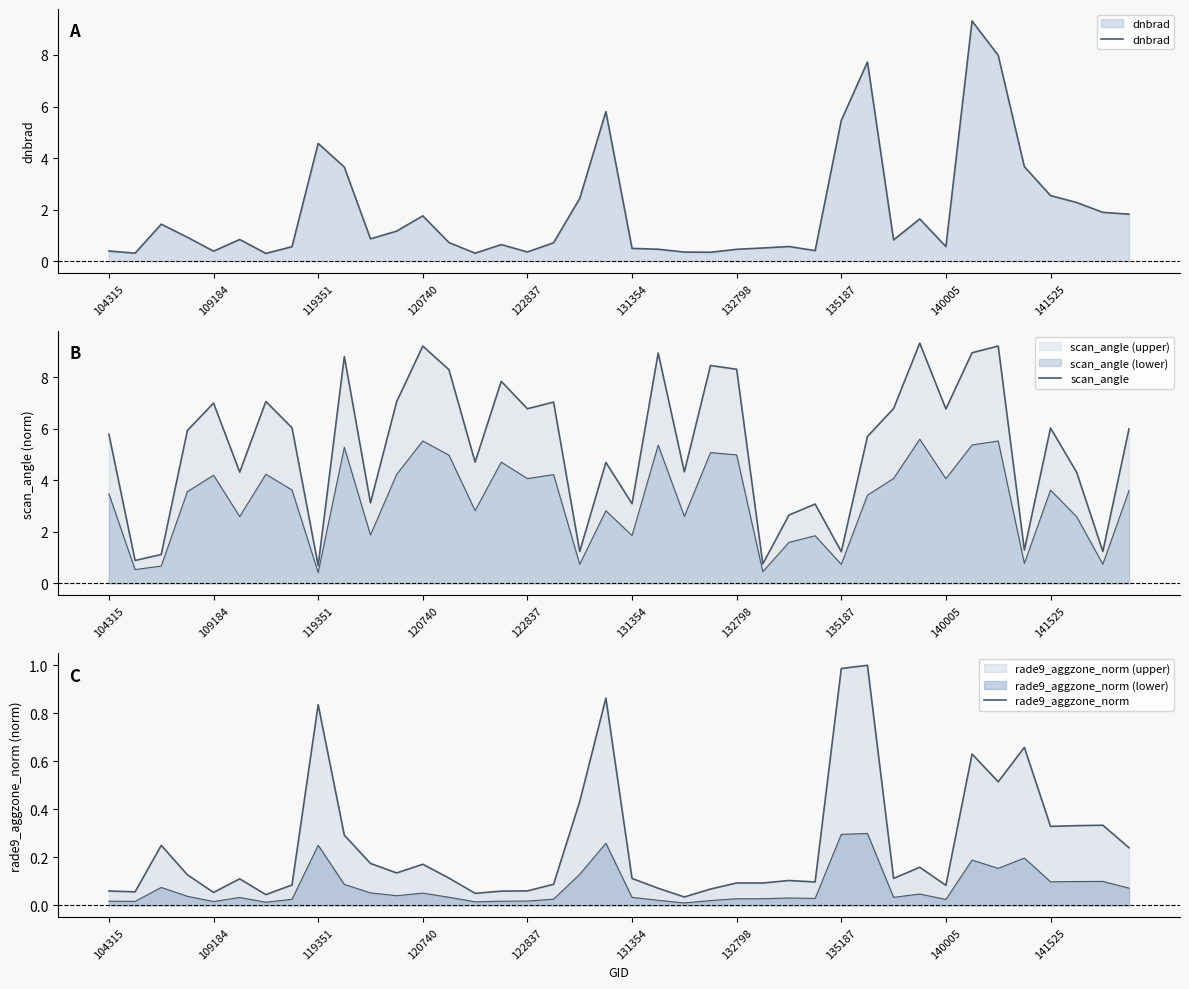

Rank the series by their average value, from lowest to highest.

rade9_aggzone_norm, dnbrad, scan_angle